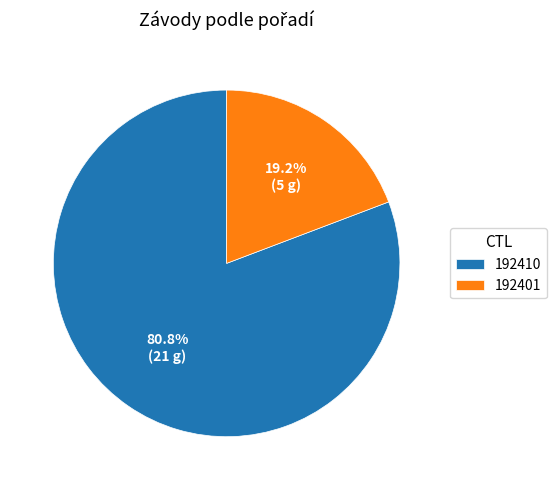

What is the ratio of the value at 192401 to the value at 192410?

0.2